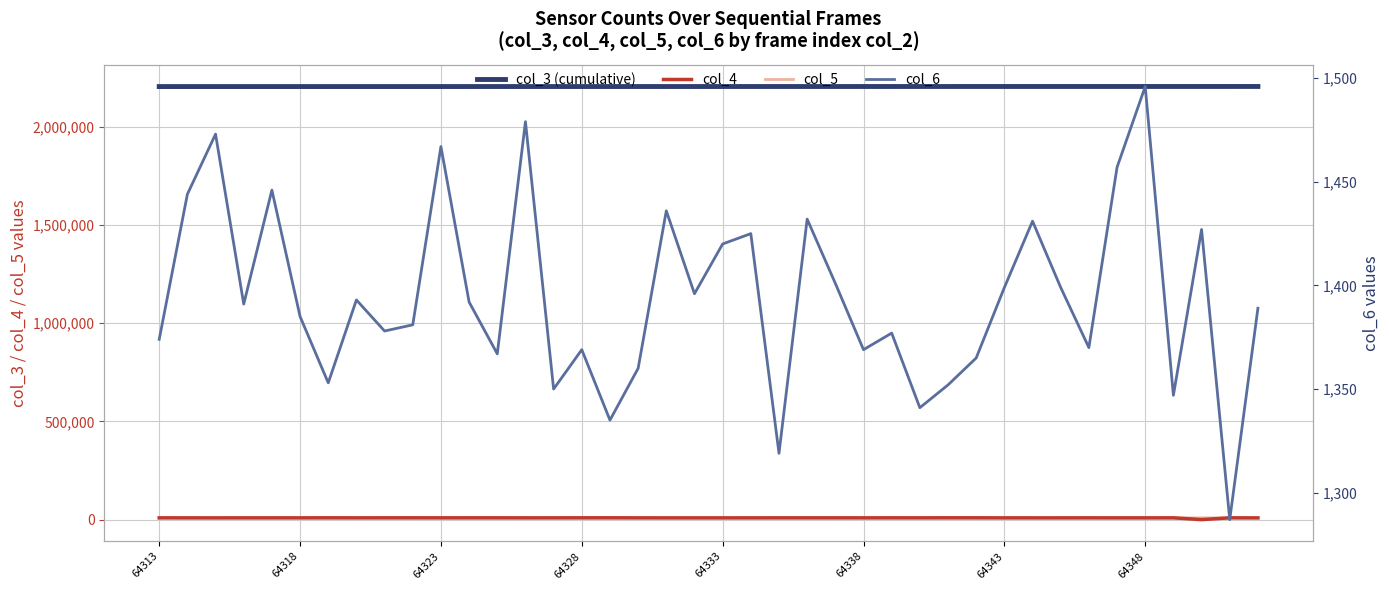

The col_6 series shows 2261 at 12. True or false?

False